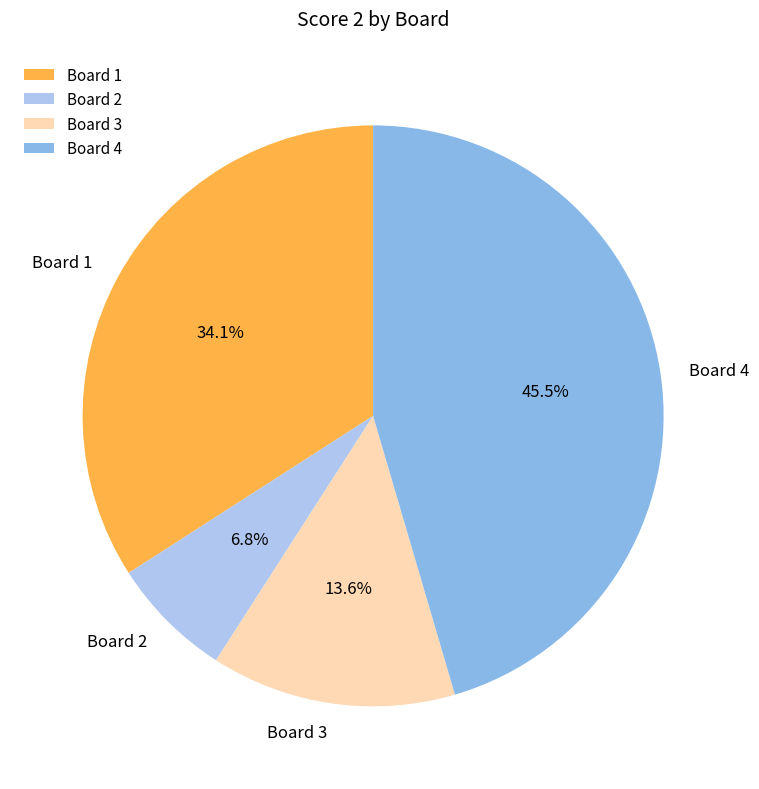

To the nearest percent, what is the average slice percentage?

25%